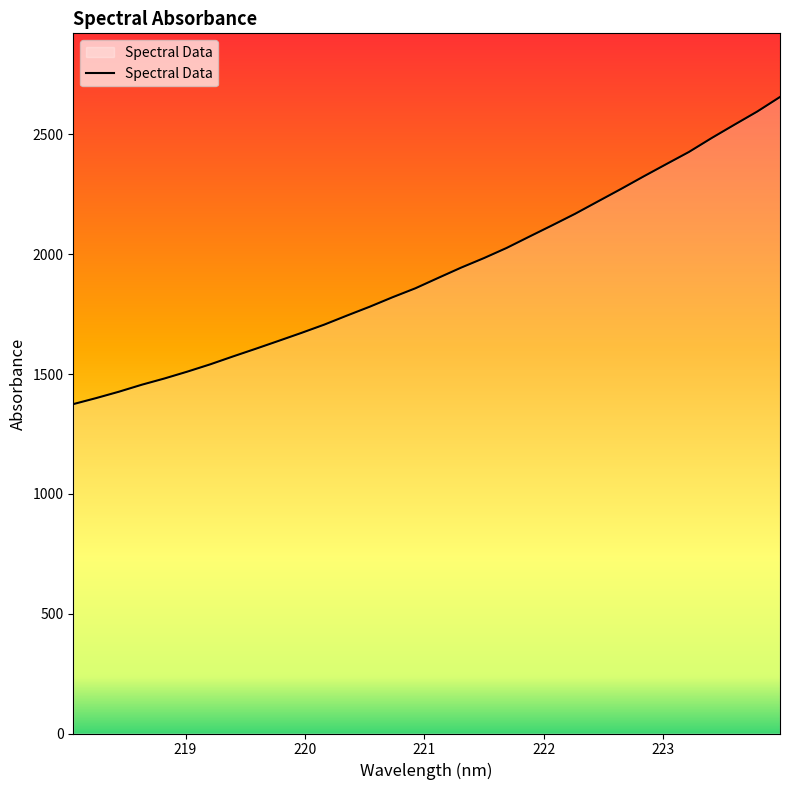

Does the chart have visible grid lines?

No